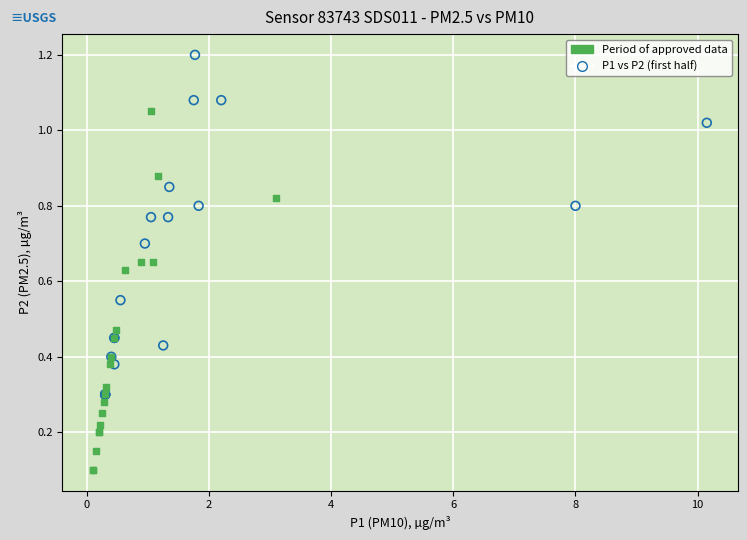

Which series reaches the maximum Y coordinate?

P1 vs P2 (first half)